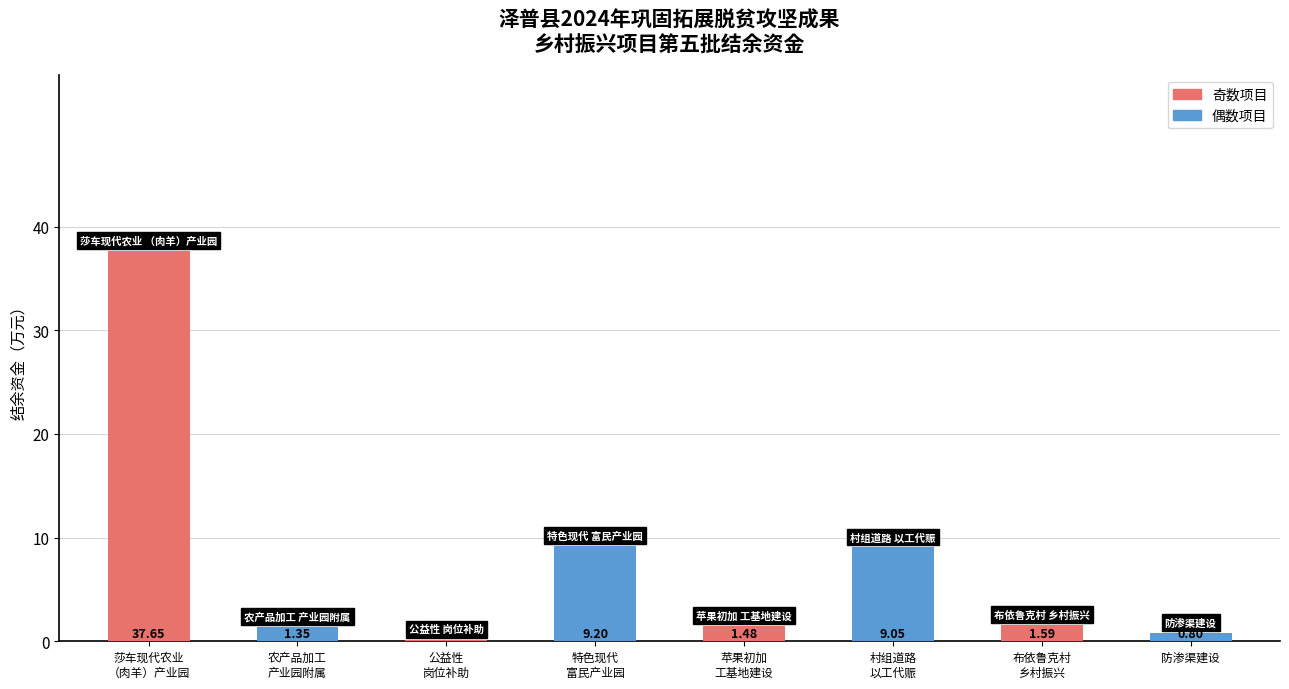

At which label is the value closest to 18?

特色现代
富民产业园